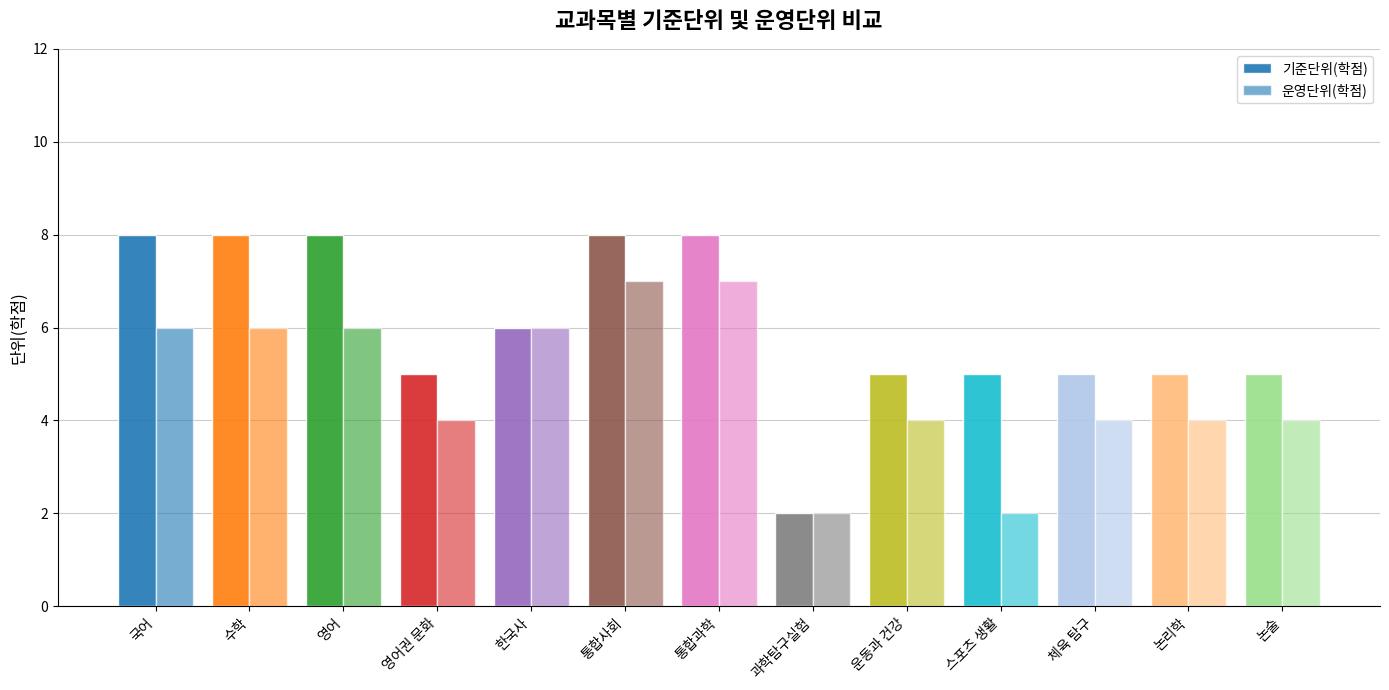

Which has a higher value, 한국사 or 통합사회?

통합사회